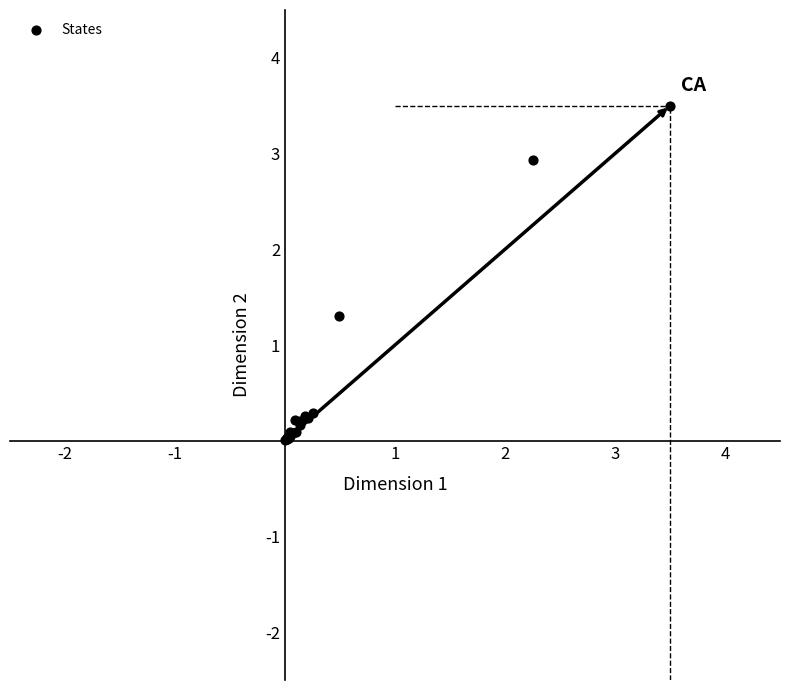

What Y value in the scatter plot is closest to 1?

1.3